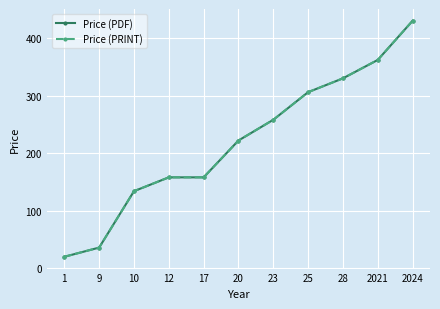

True or false: Price (PRINT) and Price (PDF) cross at least once.

False